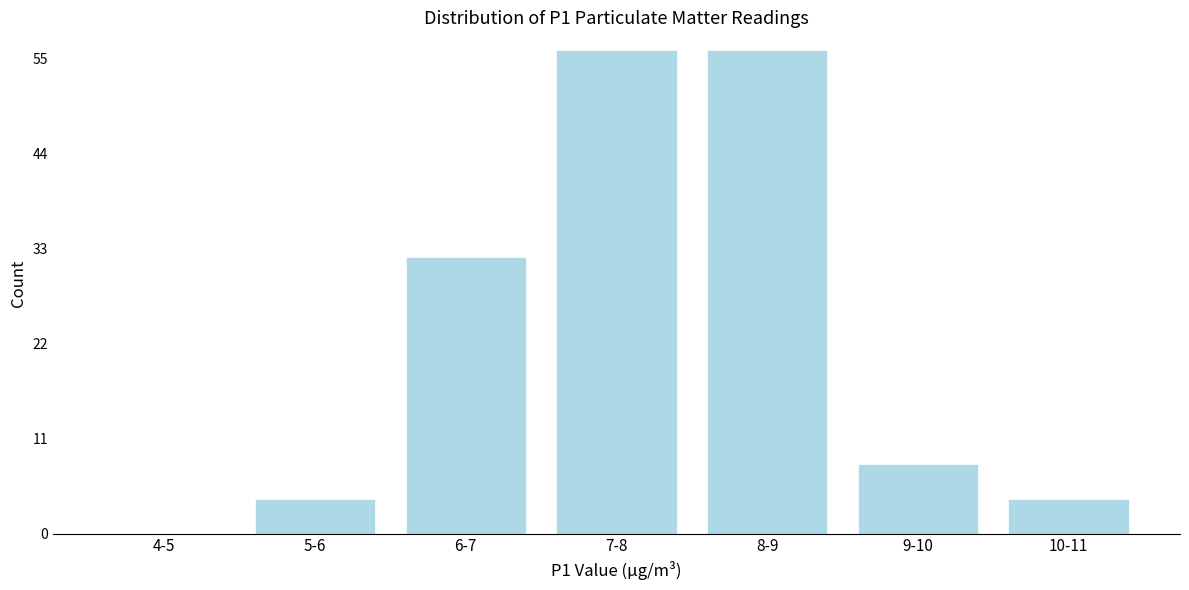

Reading left to right, list all the values displayed in this chart.

4-5=0	5-6=4	6-7=32	7-8=56	8-9=56	9-10=8	10-11=4